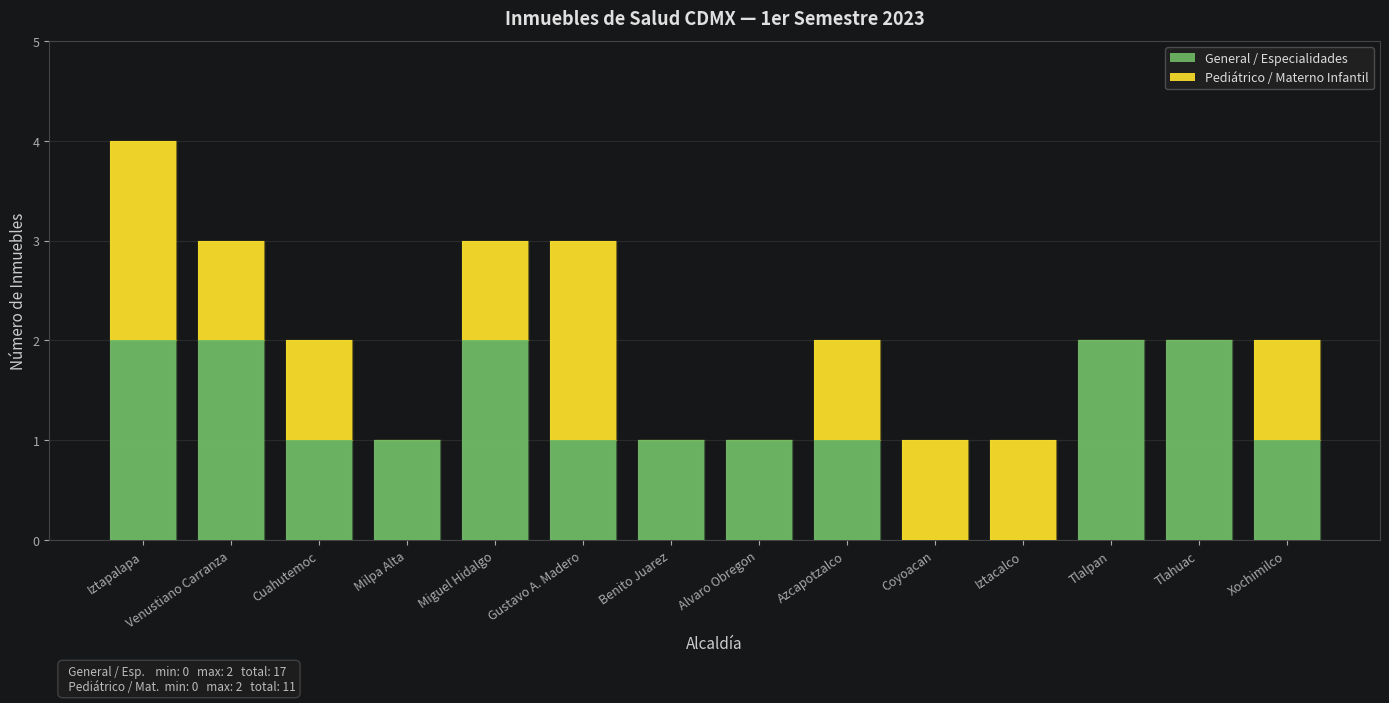

The value of General / Especialidades at Benito Juarez is 1. True or false?

True